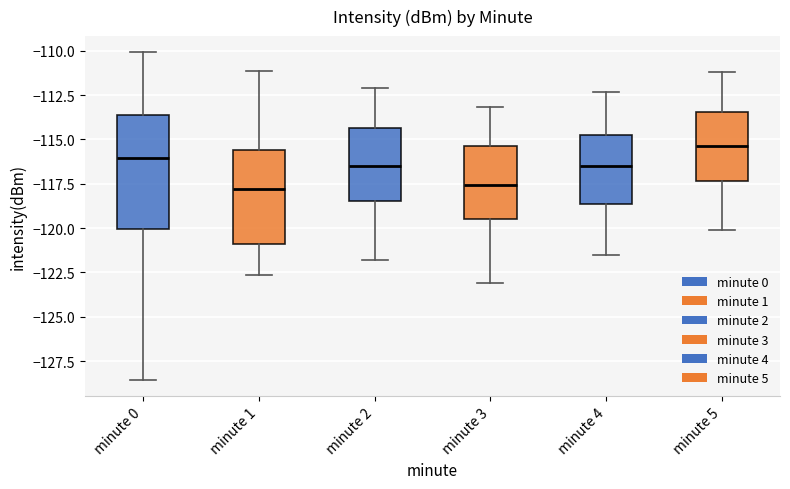

Where does the lower whisker of the box for minute 2 end on the y-axis? The values are not printed on the chart, so give them approximately, as read against the axis.

-122.0